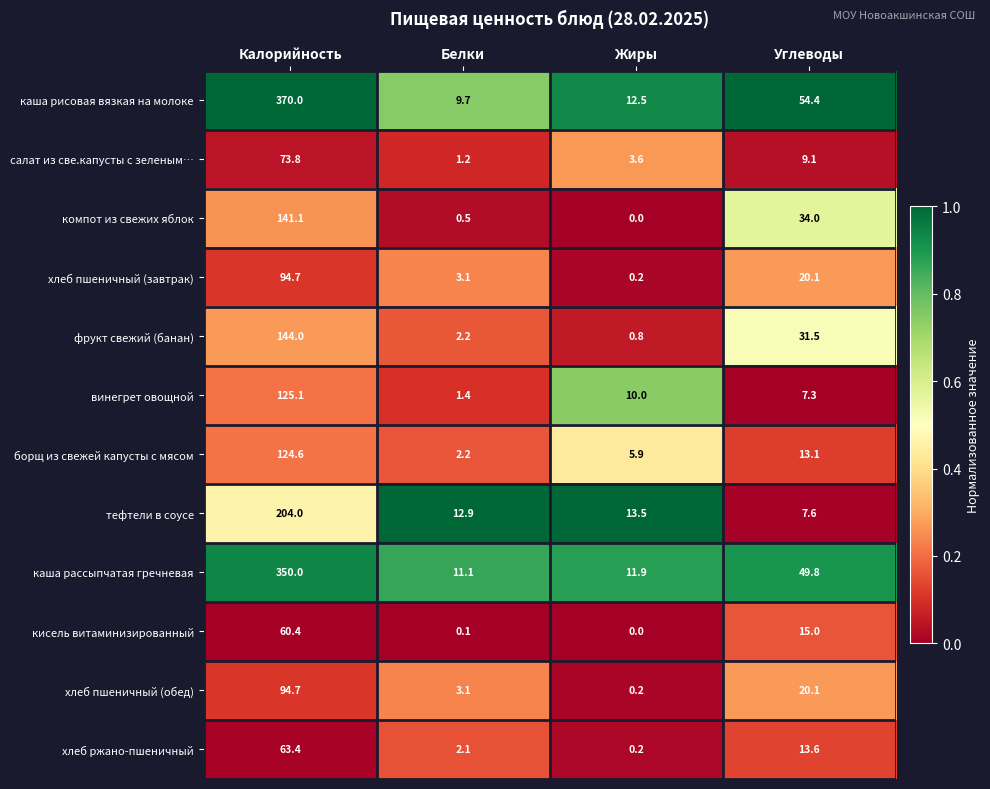

Which series has the largest range (max minus min)?

каша рисовая вязкая на молоке